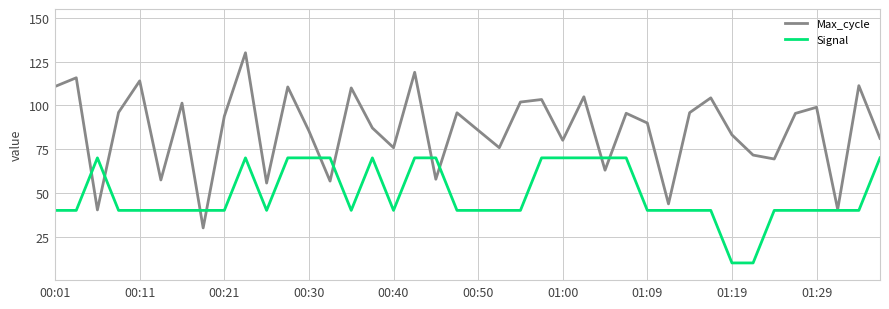

What is the average value of the Signal series?

49.0